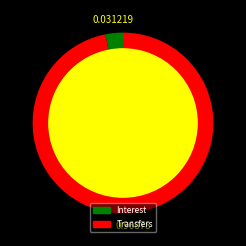

Between Interest and Transfers, which is larger?

Transfers